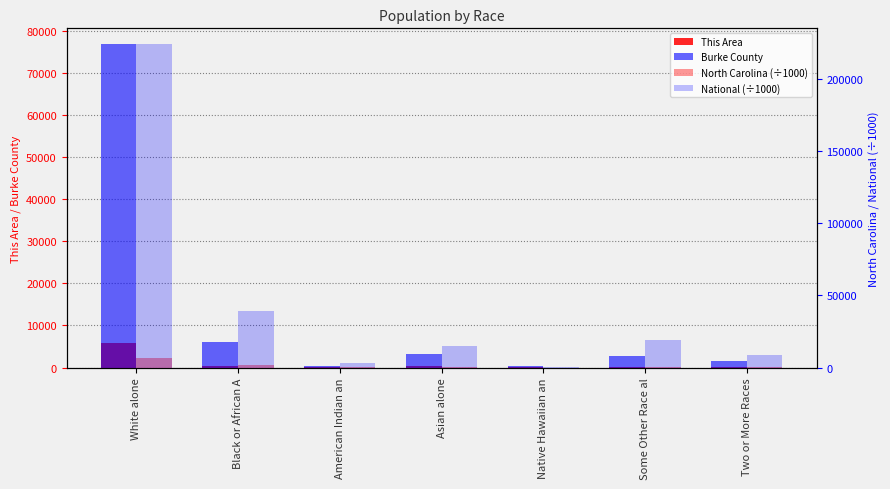

What is the approximate value of North Carolina (÷1000) at Black or African A?

2048.6